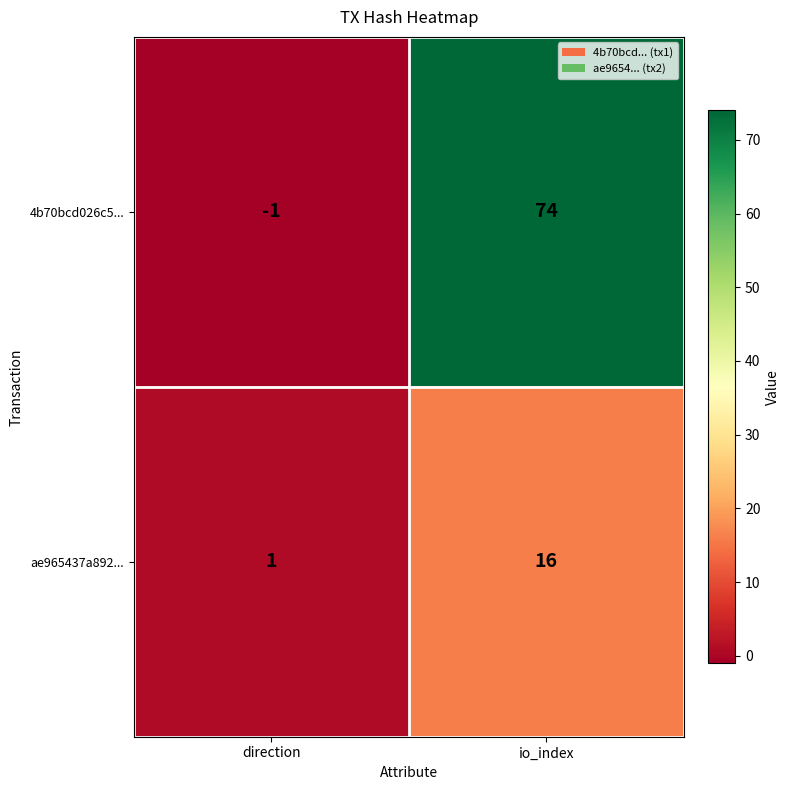

Reading left to right, transcribe all the data shown in this chart.

4b70bcd026c5...: direction=-1	io_index=74
ae965437a892...: direction=1	io_index=16